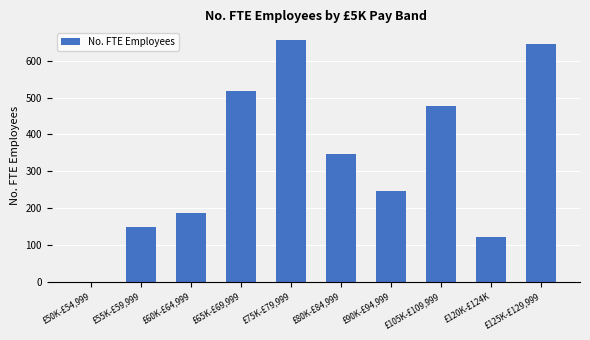

What is the ratio of the value at £90K-£94,999 to the value at £55K-£59,999?

1.6